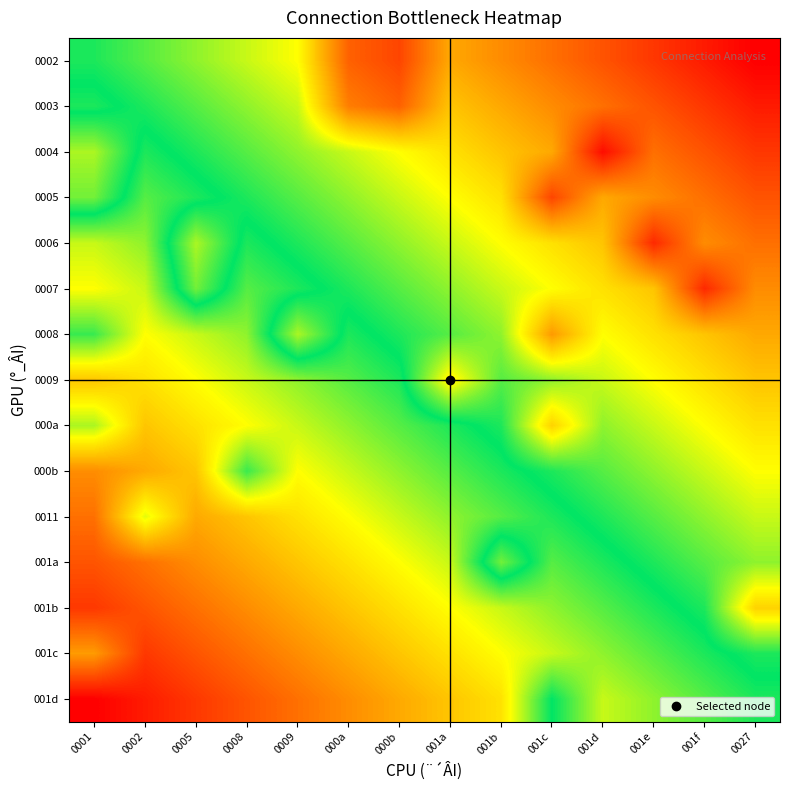

At which category is the sum across all series the highest?

0027